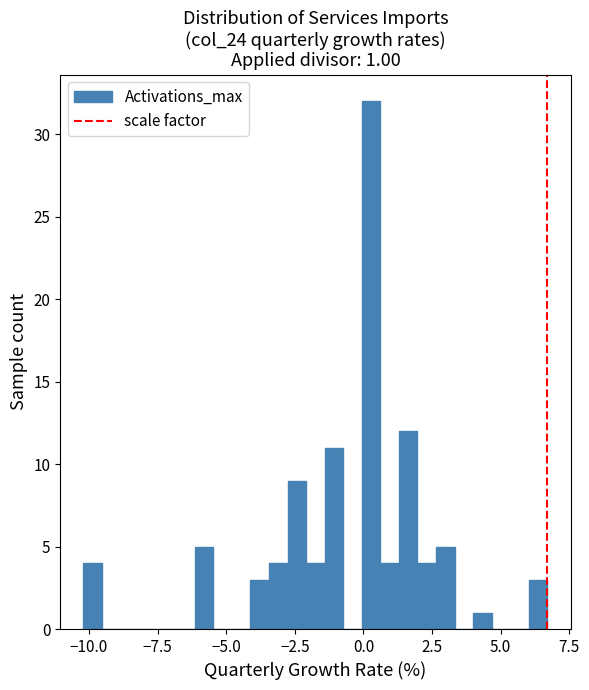

Read against the x-axis, roughly where is the centre of the tallest bar?

0.5